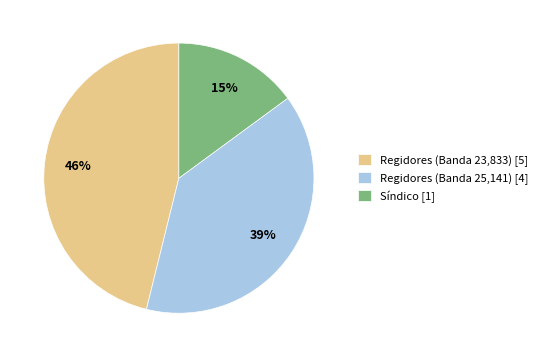

What is the smallest slice in the pie chart?

Síndico [1]